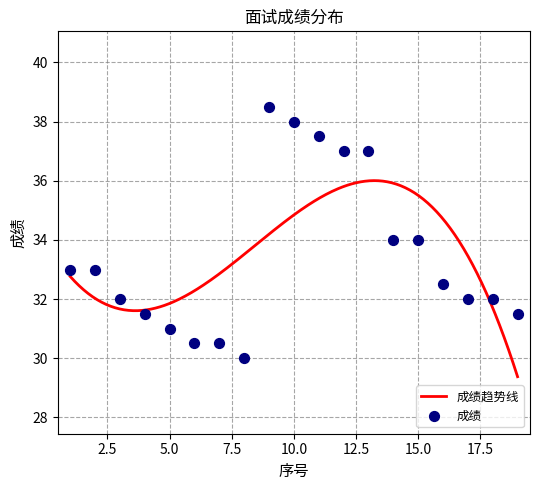

What is the change in value from 7 to 11?

+7.0